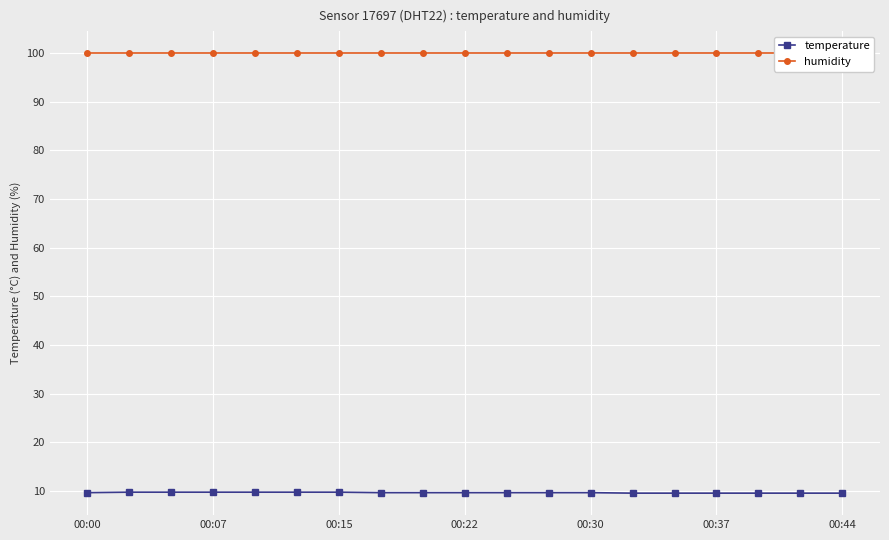

True or false: temperature and humidity intersect in this chart.

False